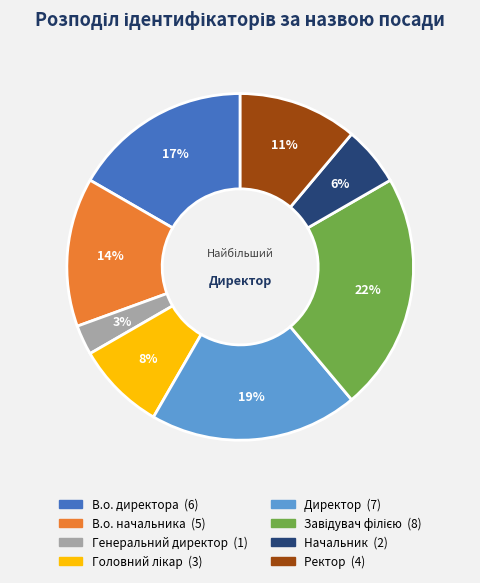

Is there any slice that represents more than half of the pie?

No